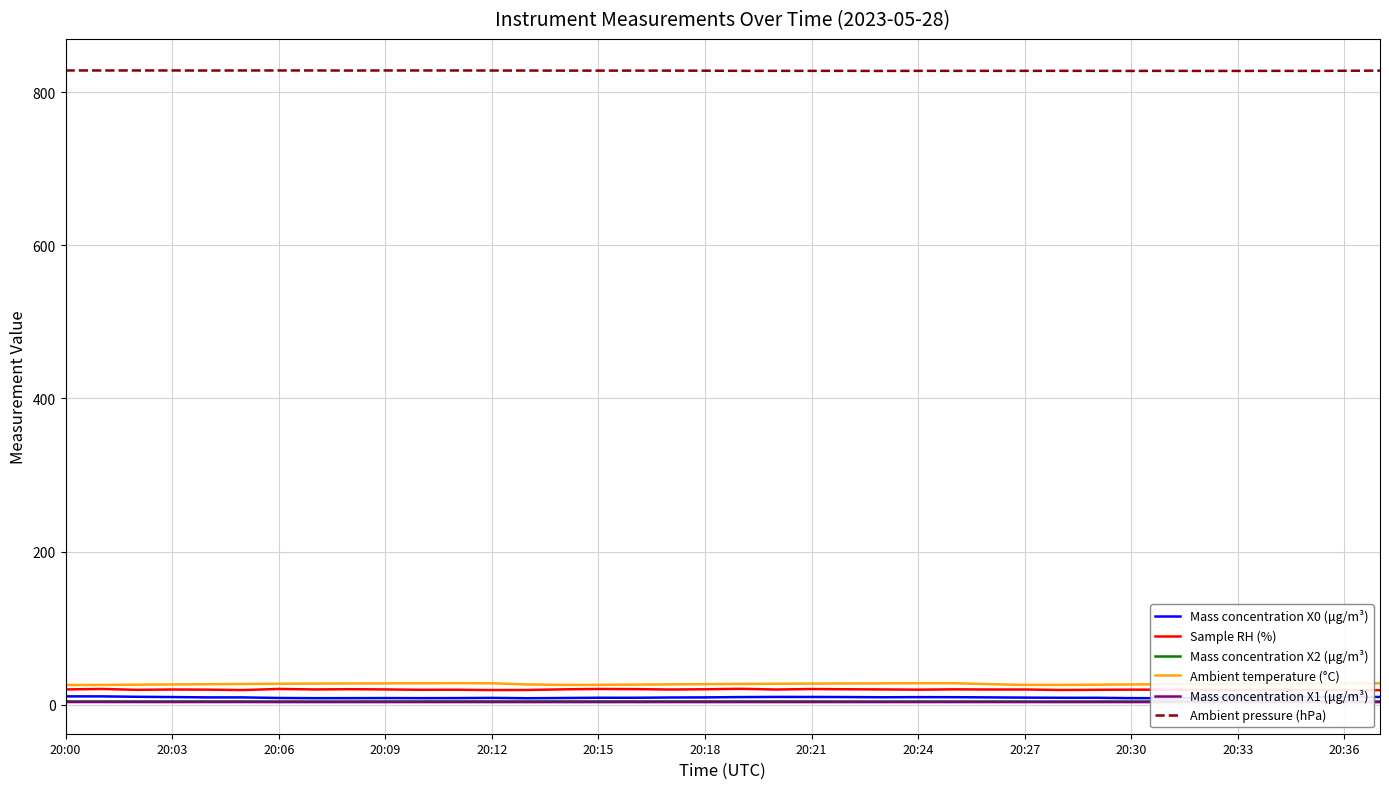

True or false: Mass concentration X2 (μg/m³) and Mass concentration X0 (μg/m³) cross at least once.

False